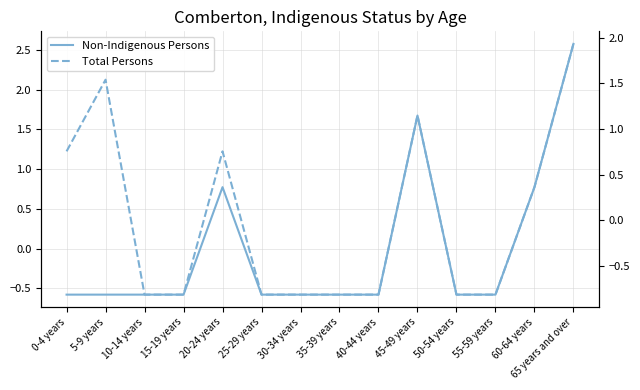

What is the spread (max minus min) of values at 65 years and over?

0.6